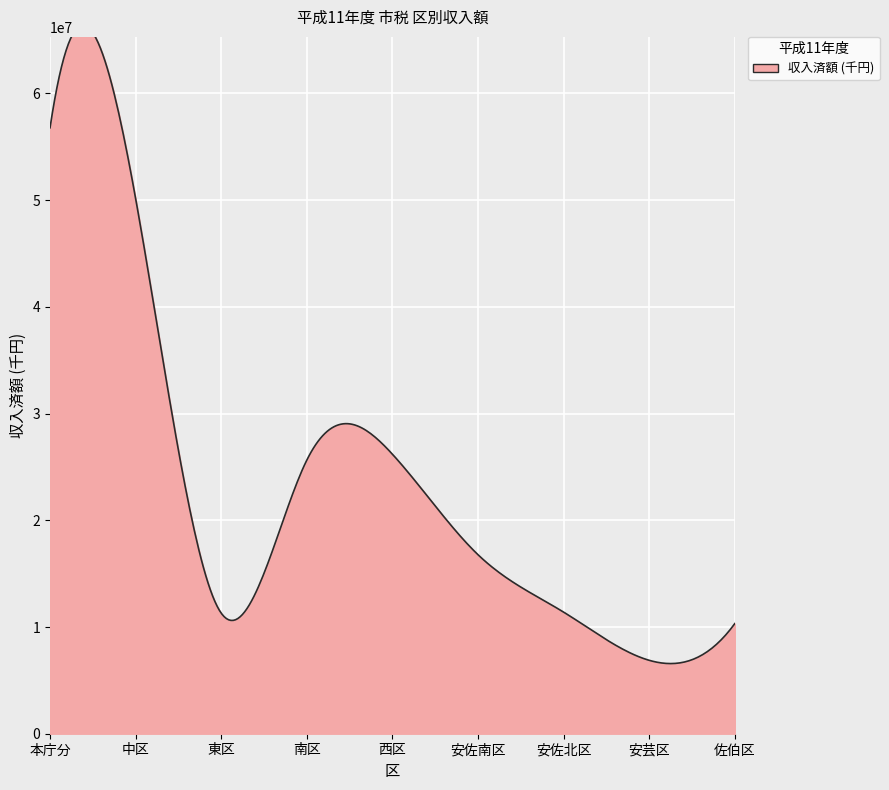

What is the smallest value displayed?

6878588